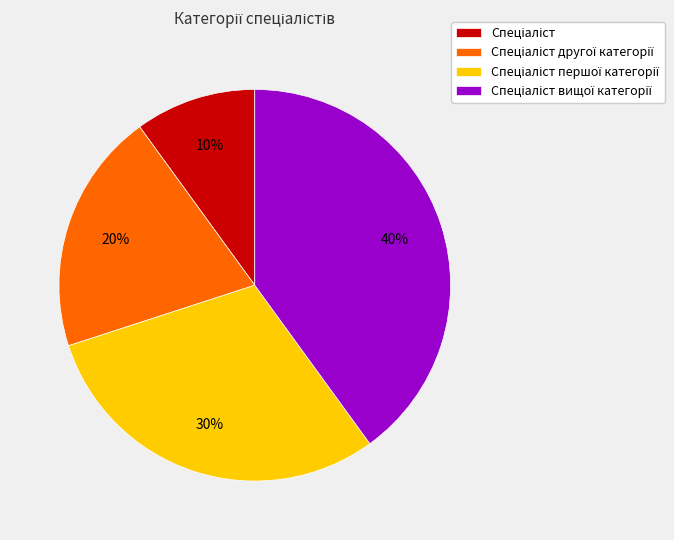

To the nearest percent, what is the difference between the largest and smallest slice percentages?

30%